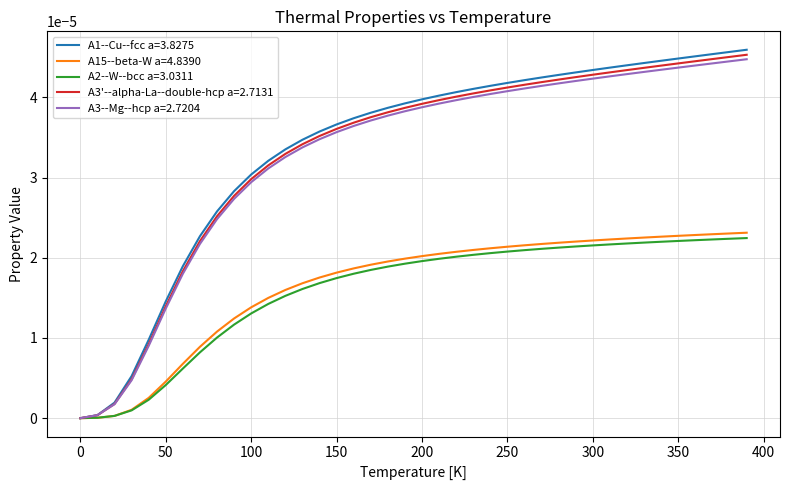

Which series has the widest spread of values?

A1--Cu--fcc a=3.8275